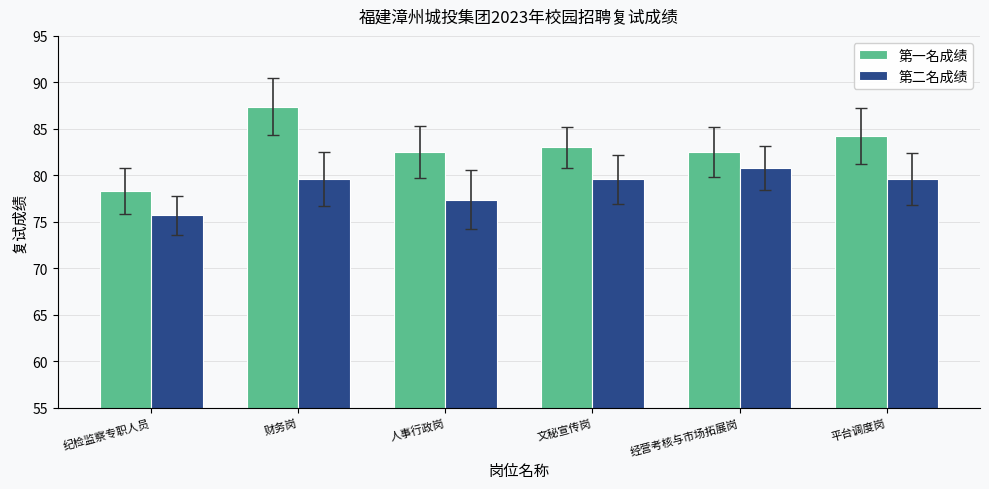

True or false: 第一名成绩 has a value of 133.2 at 财务岗.

False